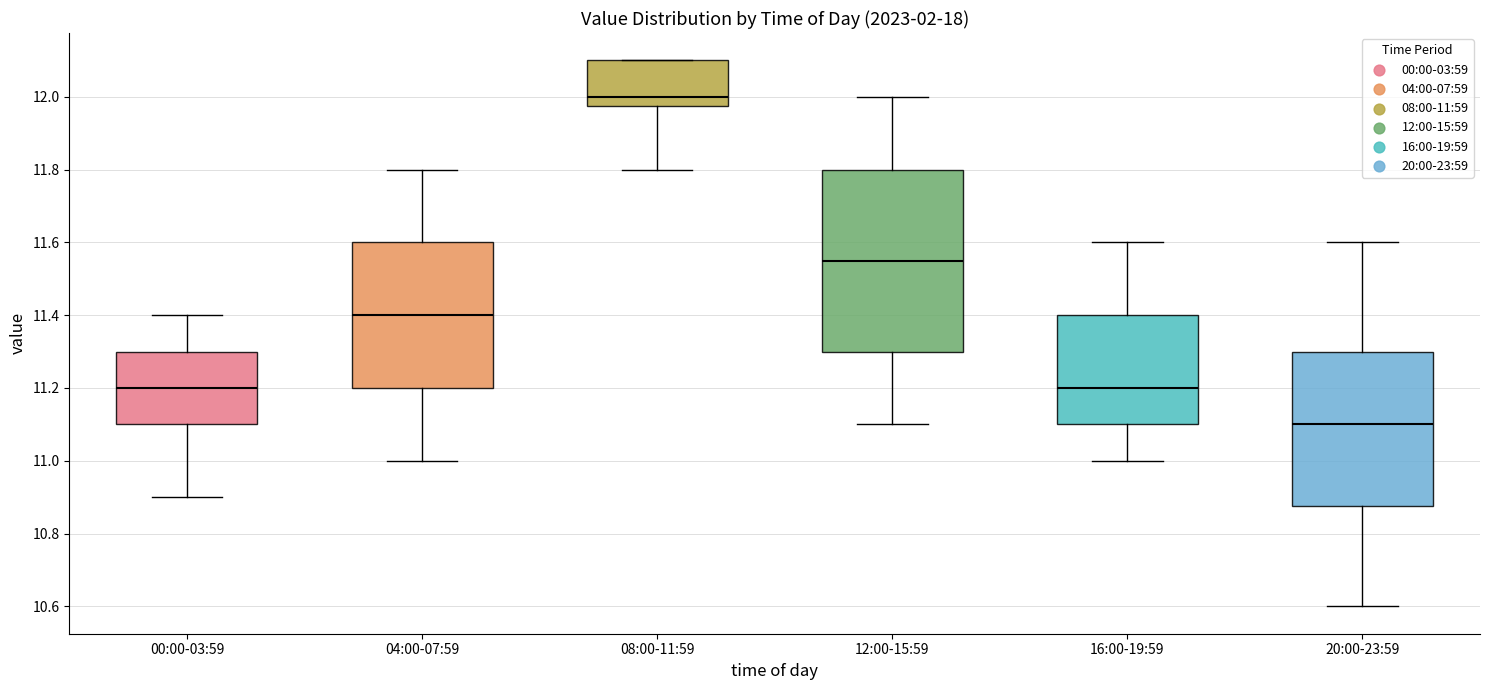

Where does the lower whisker of the box for 20:00-23:59 end on the y-axis? The values are not printed on the chart, so give them approximately, as read against the axis.

10.60